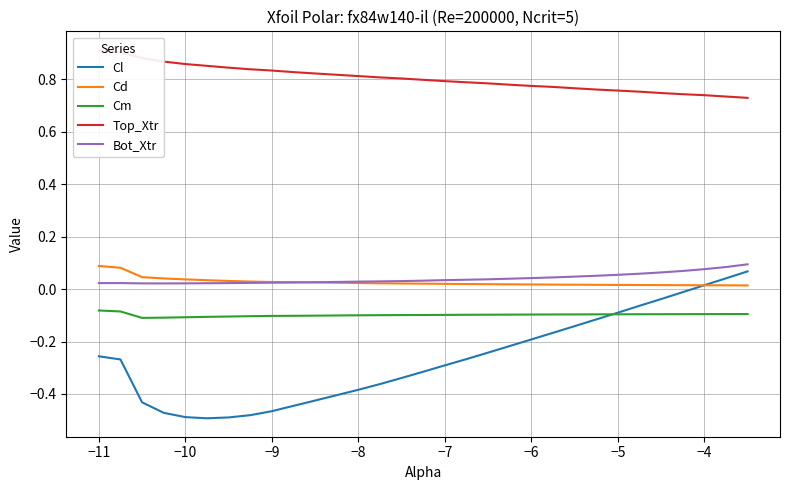

True or false: Cm and Cd cross at least once.

False